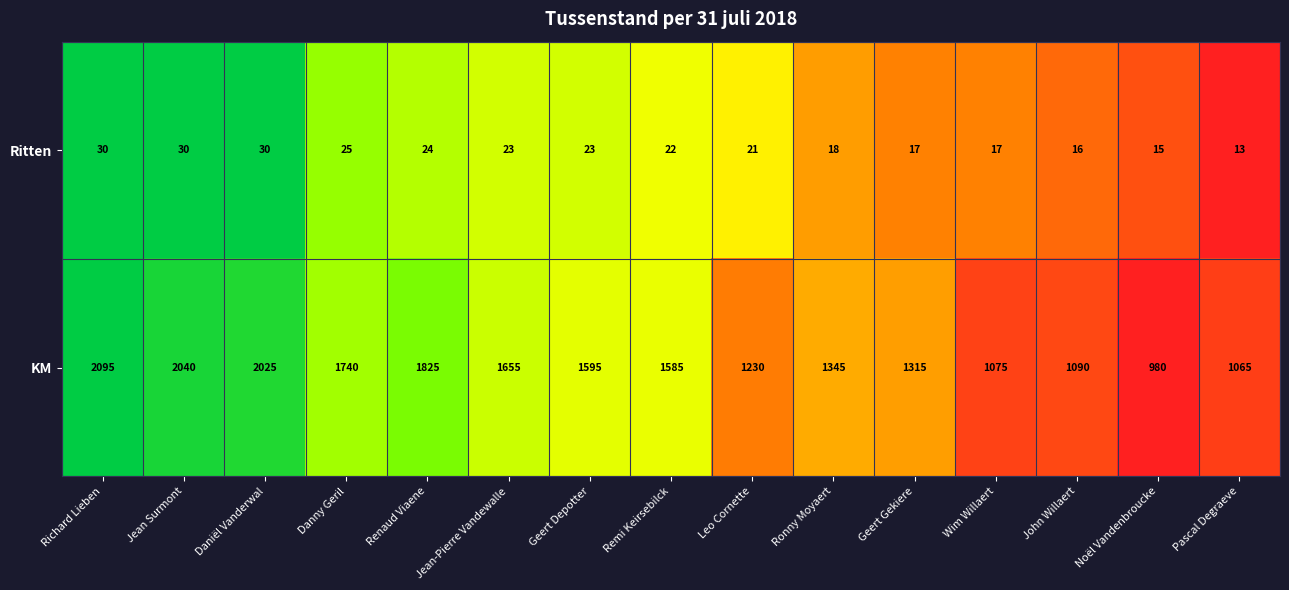

True or false: KM has a value of 1315 at Geert Gekiere.

True